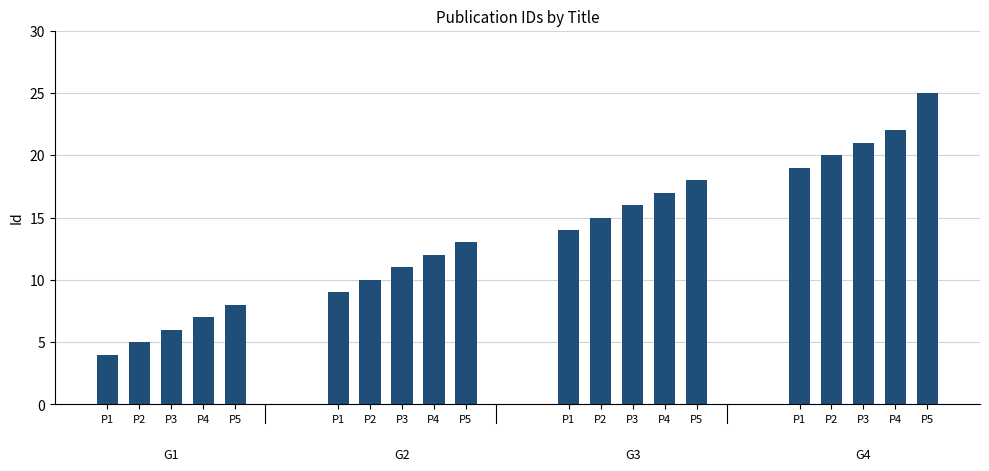

The value at The Indian Darshan is 34. True or false?

False